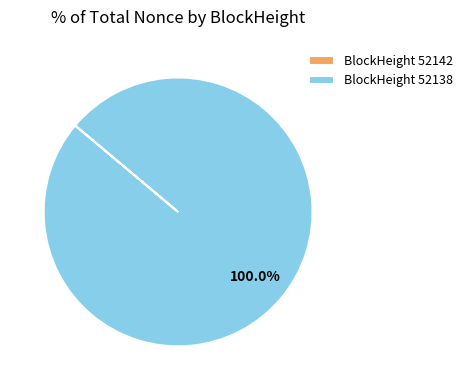

What is the largest slice in the pie chart?

BlockHeight 52138